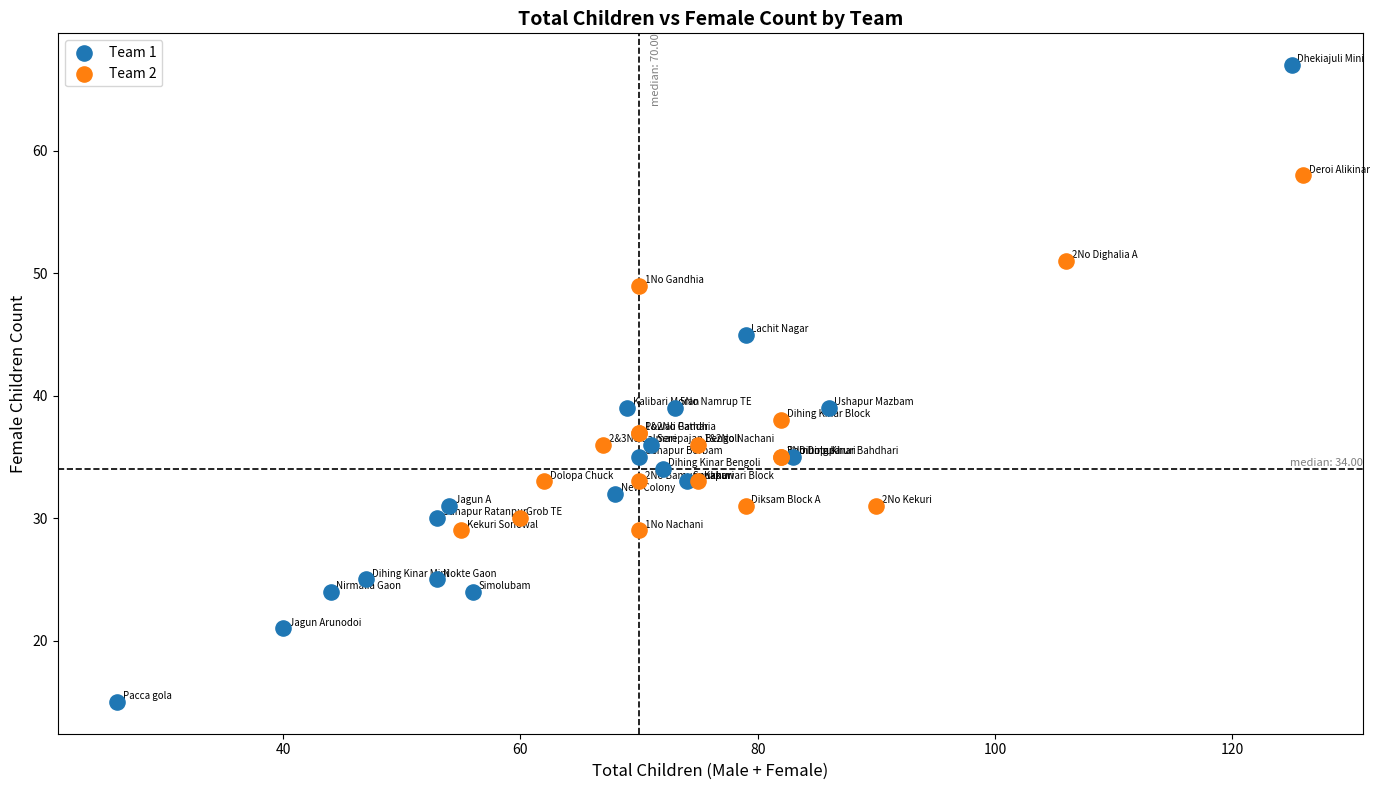

Which series reaches the minimum Y coordinate?

Team 1